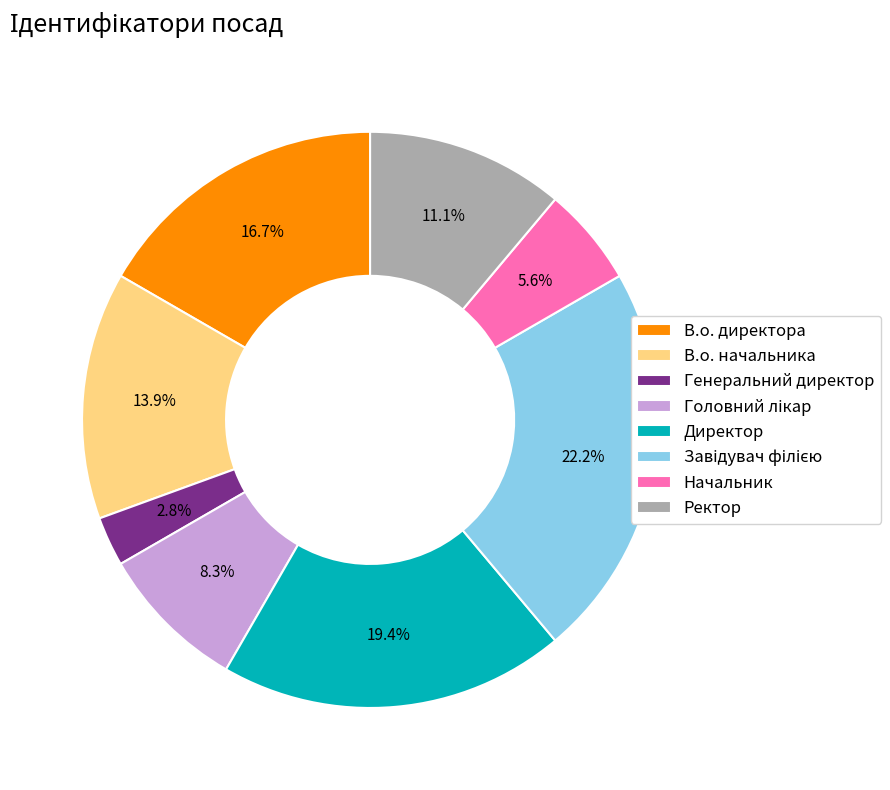

True or false: Генеральний директор accounts for 3% of the total.

True